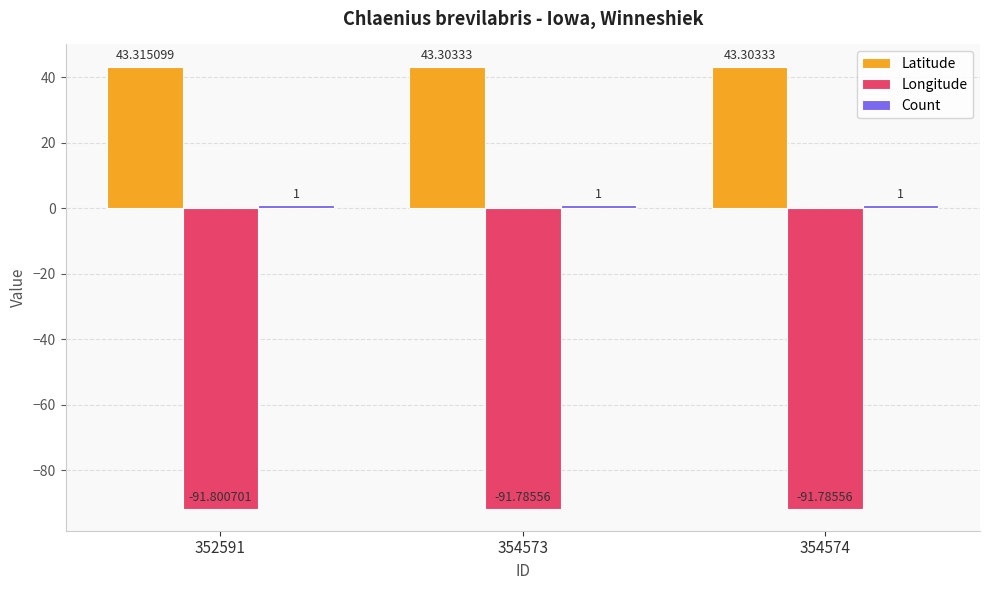

What is the average value of the Longitude series?

-91.8